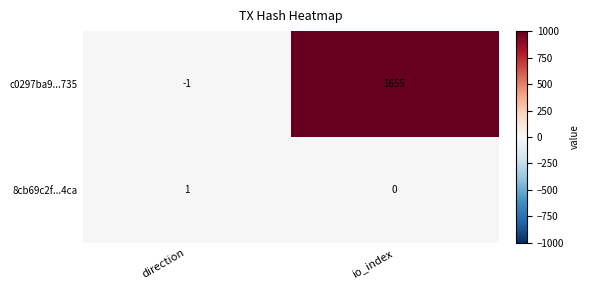

Count the number of categories in the chart.

2